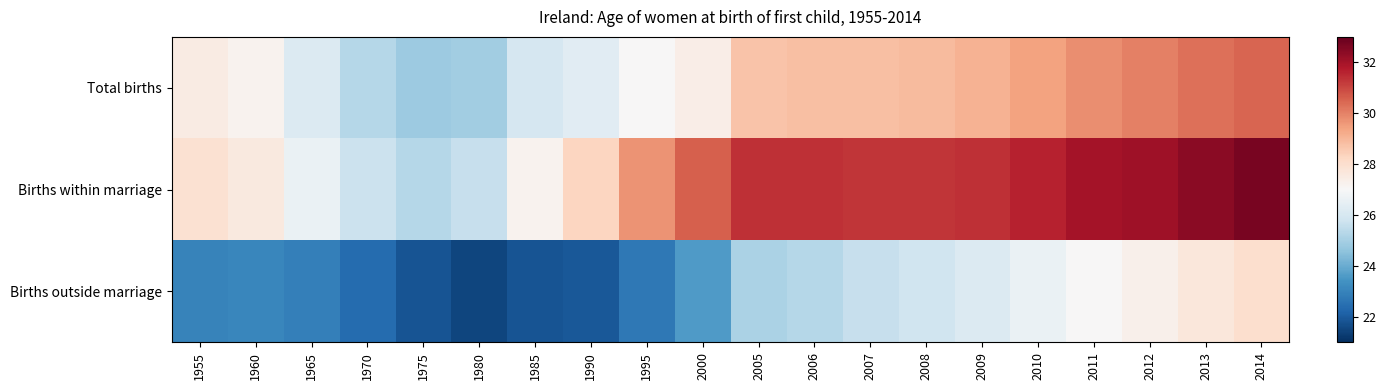

Reading left to right, what are all the values shown in this chart?

Total births: 1955=27.5	1960=27.2	1965=26.2	1970=25.3	1975=24.8	1980=24.9	1985=26.0	1990=26.3	1995=27.0	2000=27.4	2005=28.7	2006=28.8	2007=28.8	2008=28.9	2009=29.1	2010=29.4	2011=29.8	2012=30.0	2013=30.3	2014=30.5
Births within marriage: 1955=27.9	1960=27.6	1965=26.6	1970=25.7	1975=25.3	1980=25.6	1985=27.2	1990=28.3	1995=29.7	2000=30.6	2005=31.4	2006=31.4	2007=31.3	2008=31.3	2009=31.4	2010=31.6	2011=32.0	2012=32.1	2013=32.4	2014=32.7
Births outside marriage: 1955=23.0	1960=23.1	1965=22.9	1970=22.4	1975=21.8	1980=21.5	1985=21.8	1990=21.9	1995=22.7	2000=23.6	2005=25.1	2006=25.3	2007=25.6	2008=25.8	2009=26.2	2010=26.6	2011=27.0	2012=27.3	2013=27.7	2014=28.0